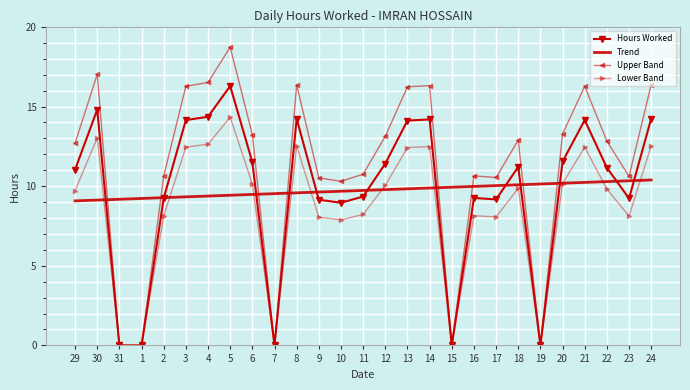

Which series has the largest total across all categories?

Upper Band